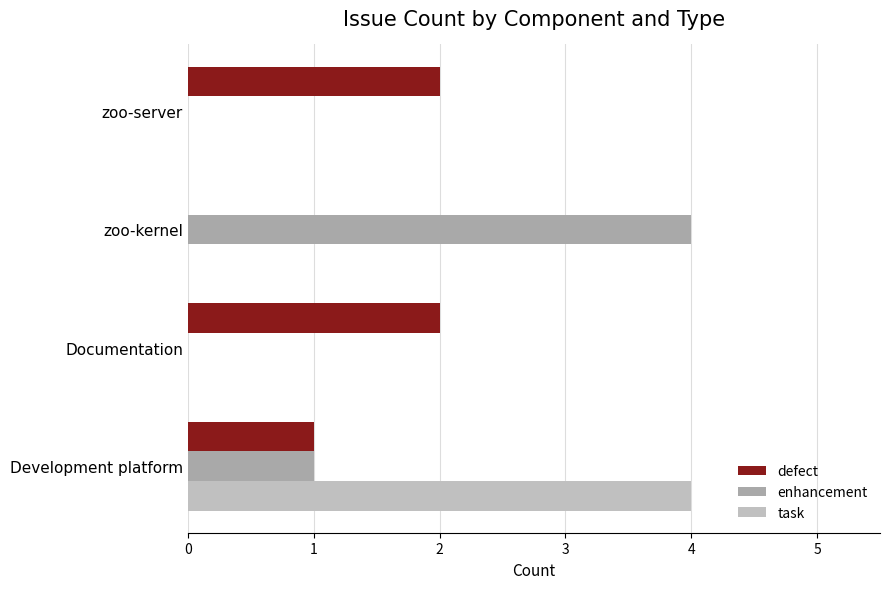

What is the difference between the maximum and second lowest values in the enhancement series?

4